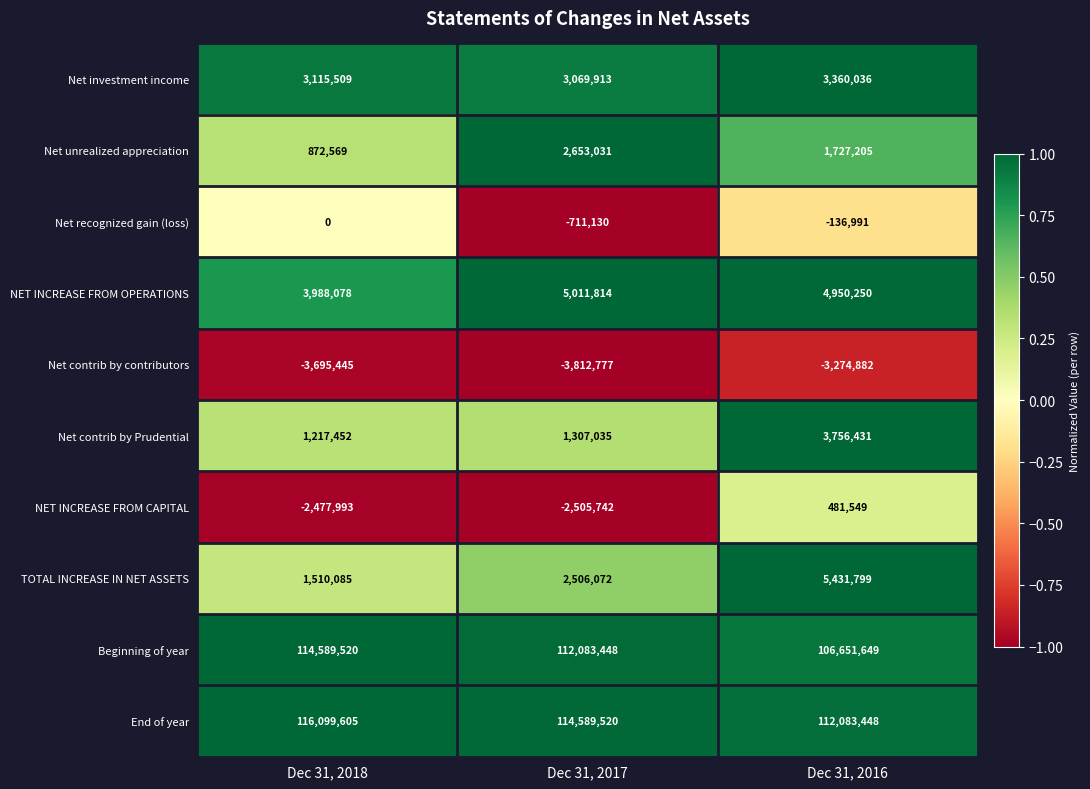

What is the difference between the highest and lowest values at Dec 31, 2017?

118402297